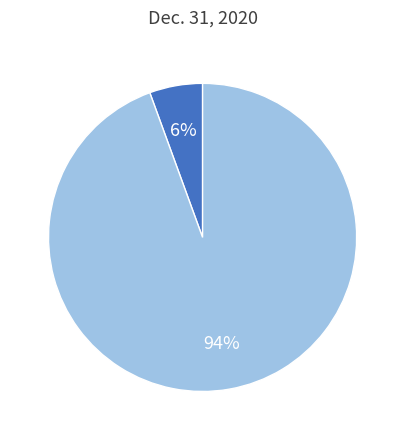

To the nearest percent, what is the average slice percentage?

50%